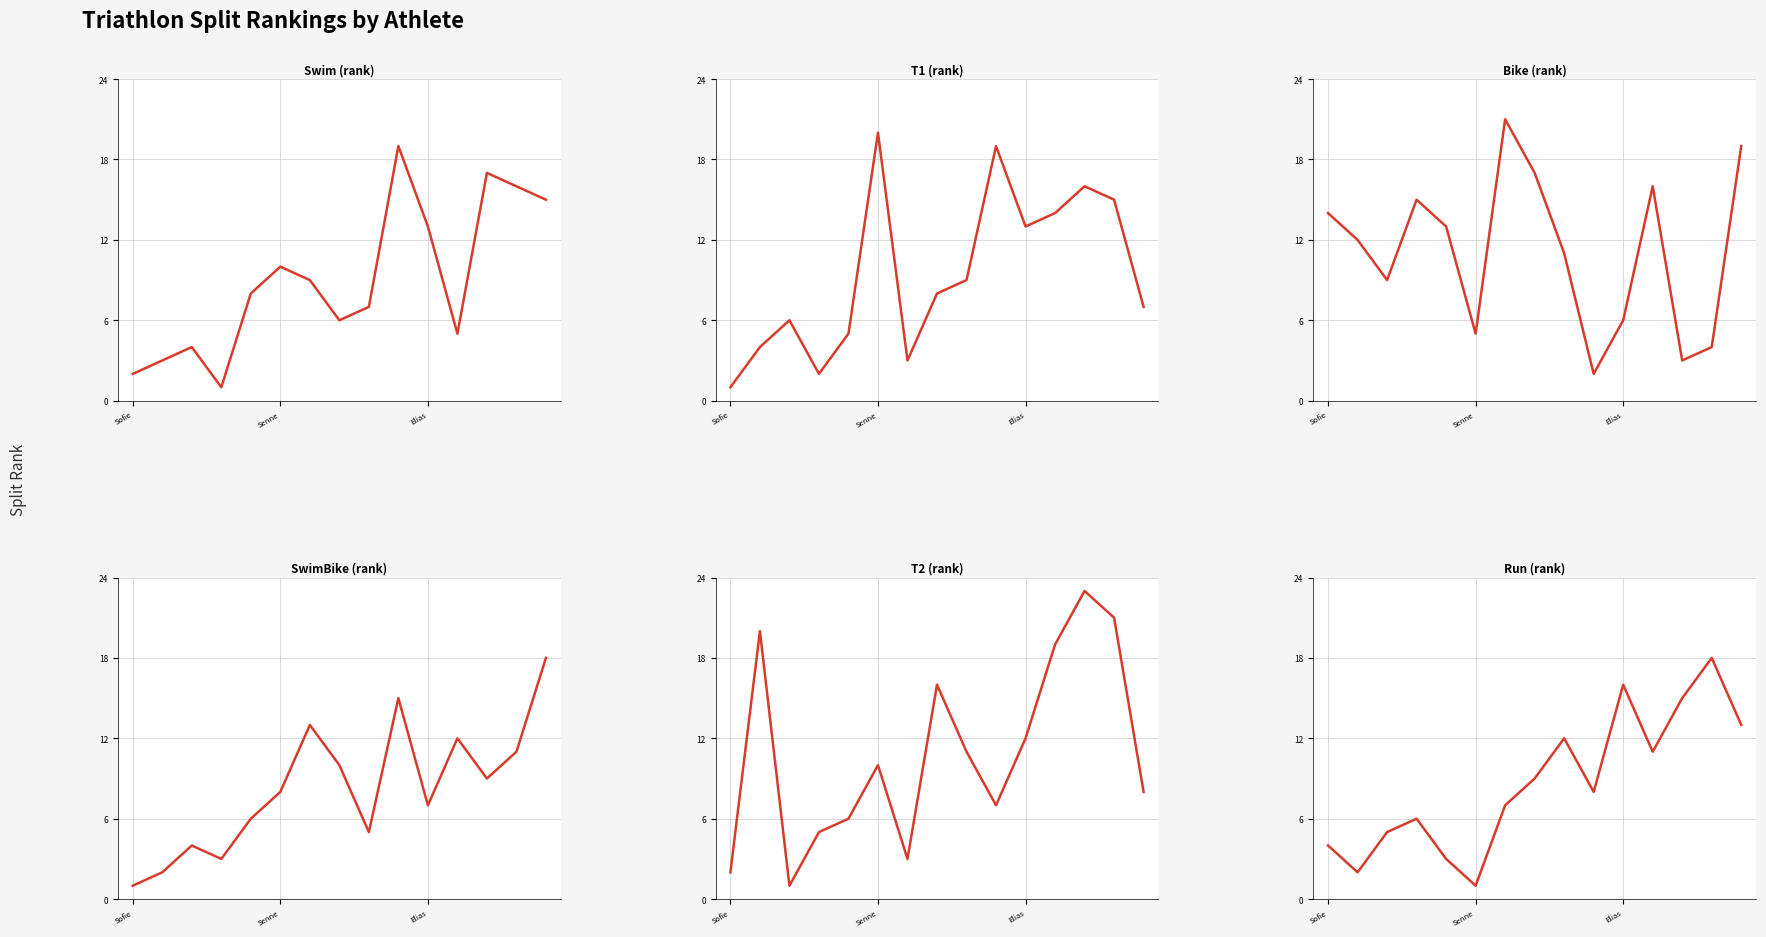

What are all the series names shown in the legend?

Swim (rank), T1 (rank), Bike (rank), SwimBike (rank), T2 (rank), Run (rank)